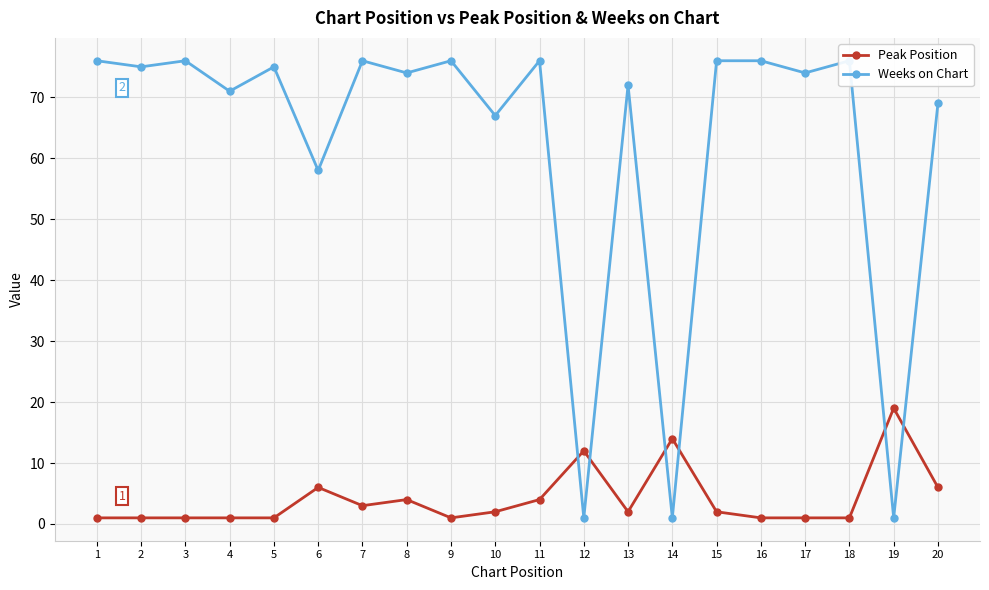

List the series in order of their overall mean, highest first.

Weeks on Chart, Peak Position